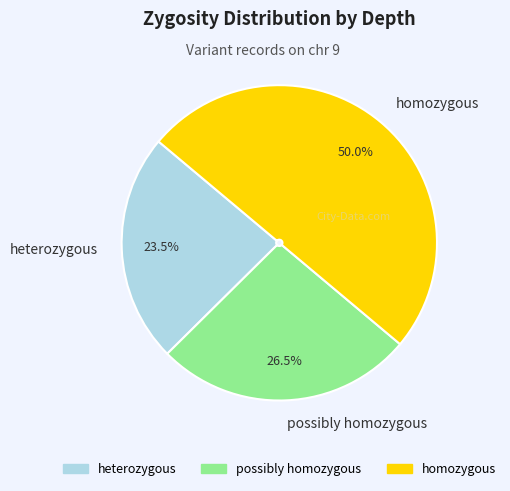

How many segments does this pie chart have?

3